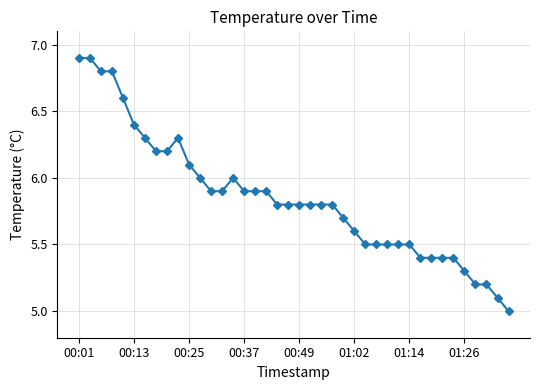

Reading left to right, what are all the values shown in this chart?

6.9	6.9	6.8	6.8	6.6	6.4	6.3	6.2	6.2	6.3	6.1	6.0	5.9	5.9	6.0	5.9	5.9	5.9	5.8	5.8	5.8	5.8	5.8	5.8	5.7	5.6	5.5	5.5	5.5	5.5	5.5	5.4	5.4	5.4	5.4	5.3	5.2	5.2	5.1	5.0